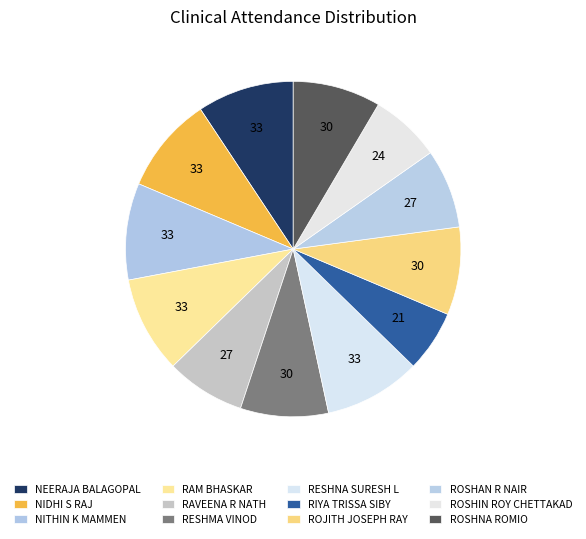

How many slices are in this pie chart?

12